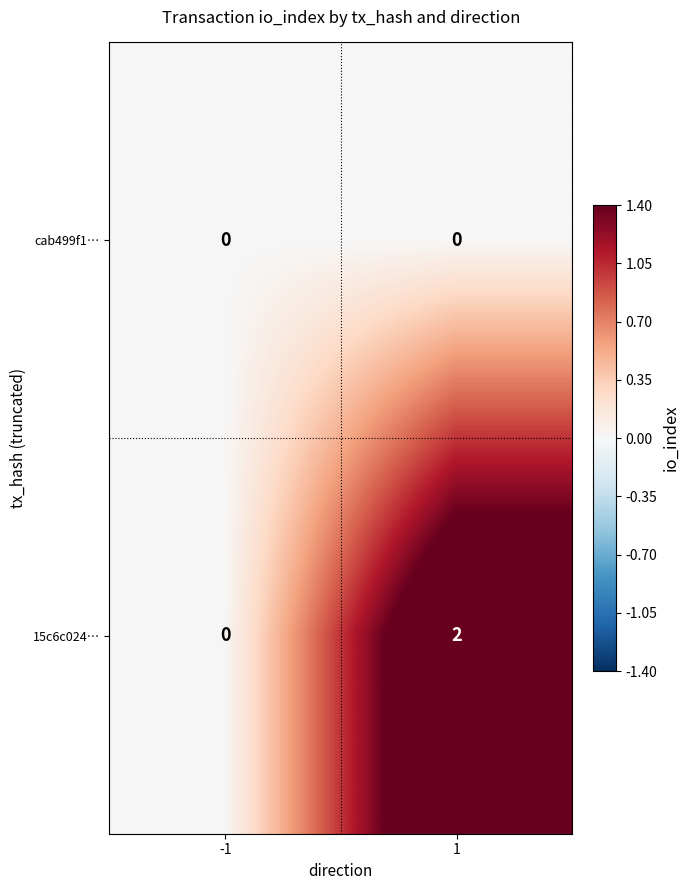

The value of cab499f1… at -1 is 0. True or false?

True